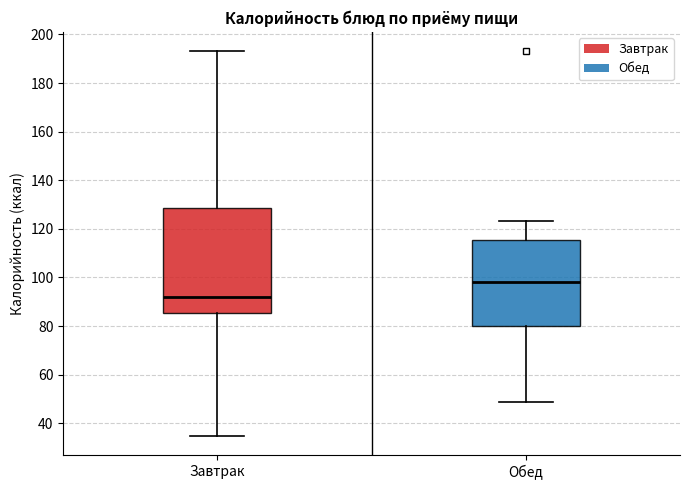

Where does the median line of the box for Обед sit on the y-axis? The values are not printed on the chart, so give them approximately, as read against the axis.

98